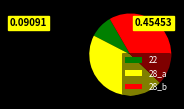

What is the smallest slice in the pie chart?

22